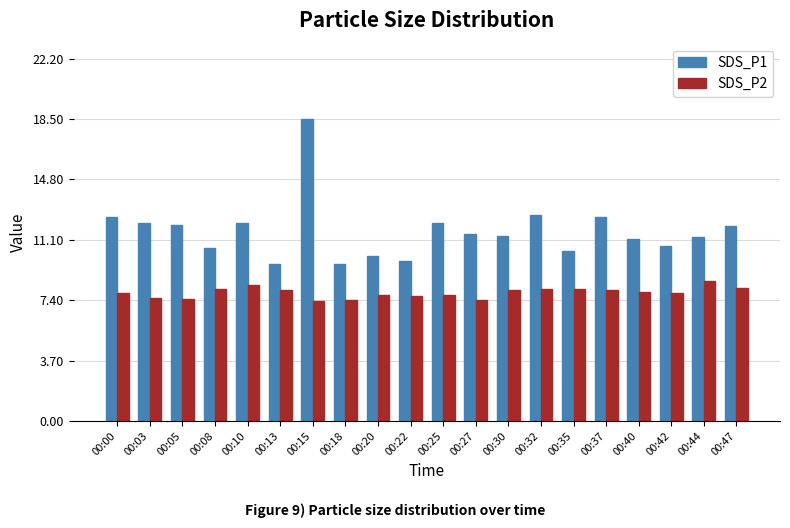

List the series in order of their peak value, highest first.

SDS_P1, SDS_P2